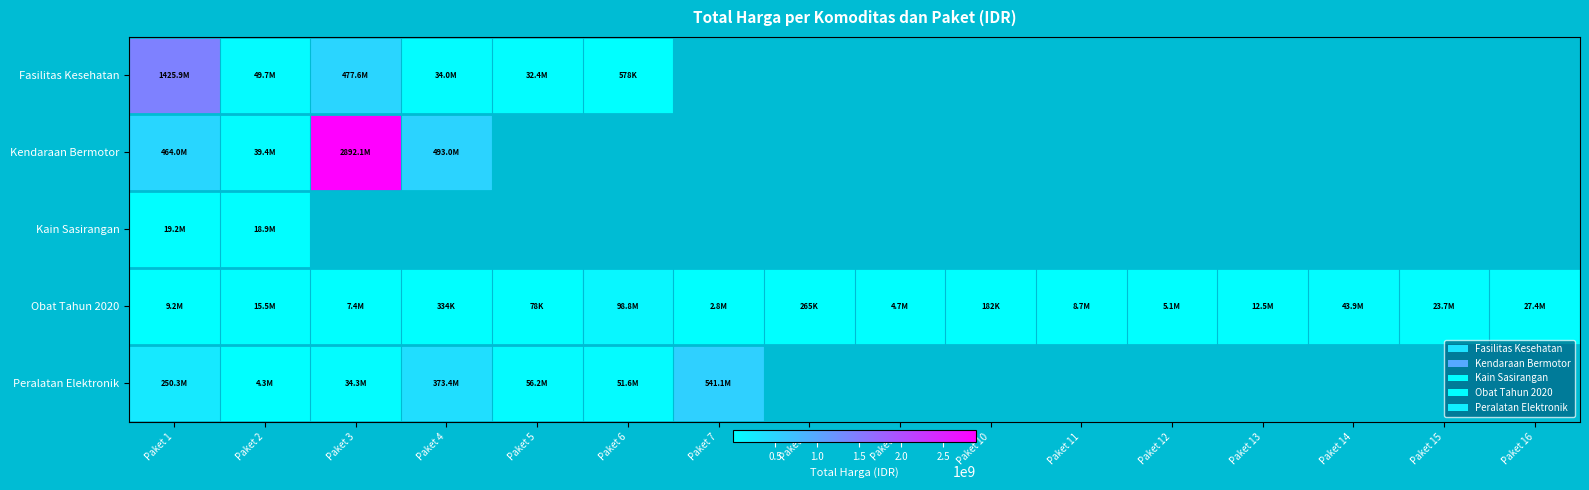

Which series has the widest spread of values?

Kendaraan Bermotor